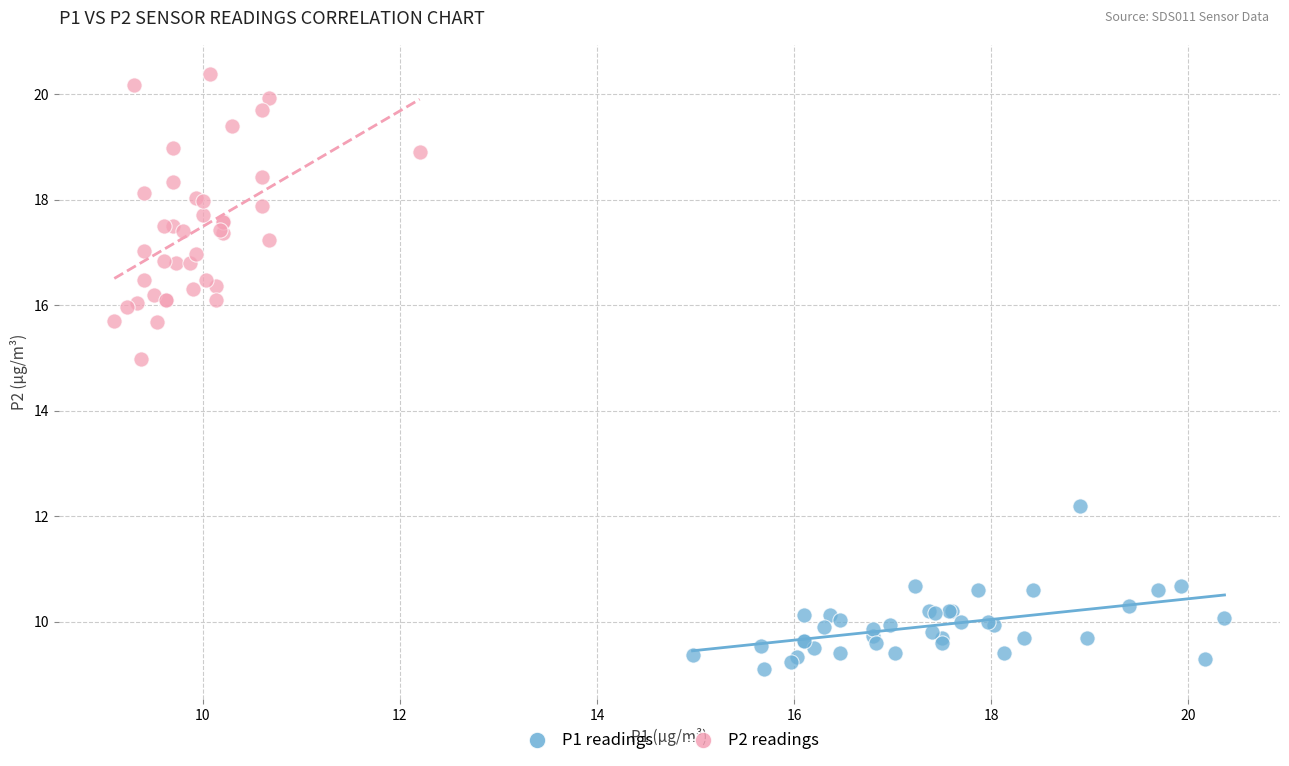

Which series reaches the minimum Y coordinate?

P1 readings